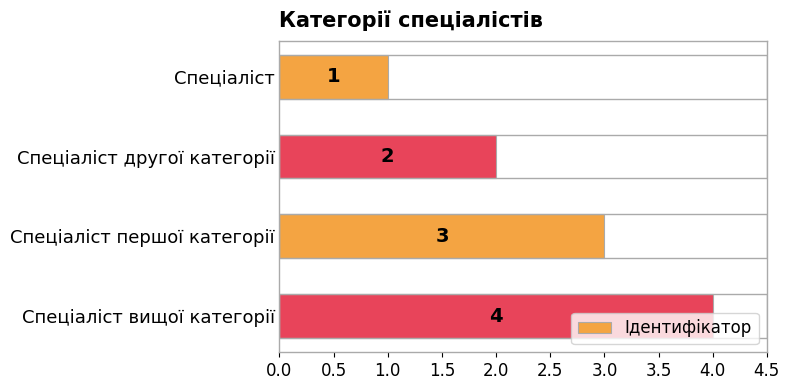

What is the ratio of the value at Спеціаліст першої категорії to the value at Спеціаліст?

3.0